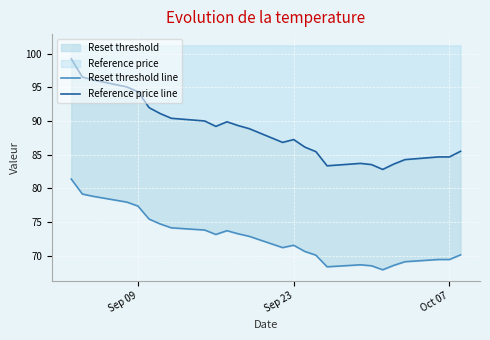

At how many categories does at least one series exceed 85?

18